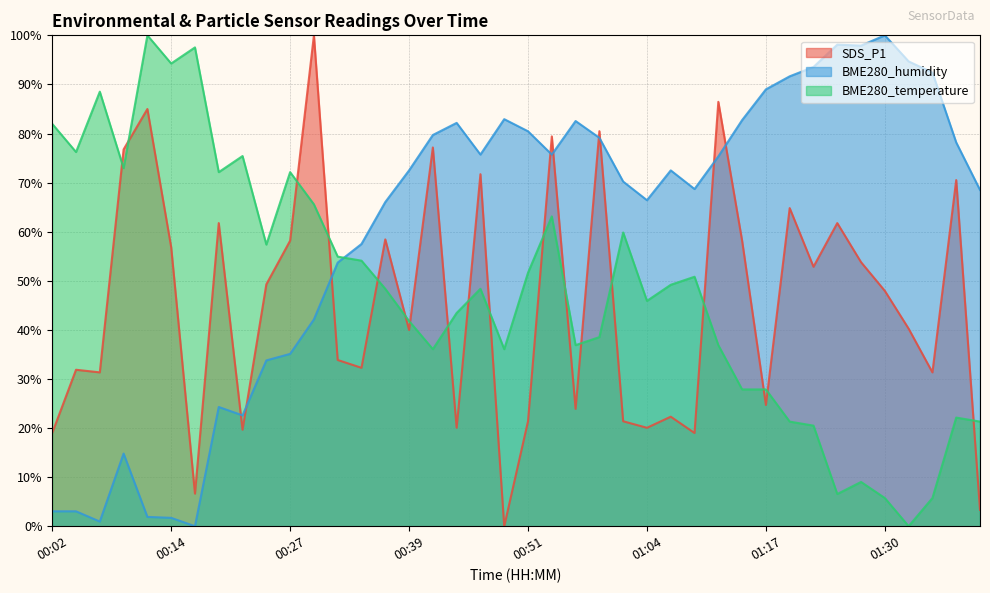

Reading left to right, transcribe all the data shown in this chart.

SDS_P1: 19.0	31.9	31.3	76.8	85.0	56.8	6.6	61.8	19.7	49.3	58.2	100.0	33.9	32.3	58.4	40.0	77.2	20.1	71.7	0.0	21.4	79.4	23.9	80.5	21.4	20.1	22.3	19.0	86.5	58.2	24.7	64.8	52.9	61.8	53.8	47.9	40.2	31.3	70.5	3.3
BME280_humidity: 3.0	3.0	0.9	14.8	1.9	1.7	0.0	24.3	22.6	33.8	35.1	42.1	53.7	57.5	66.0	72.5	79.7	82.2	75.7	82.9	80.5	75.7	82.5	79.1	70.2	66.4	72.5	68.7	75.3	82.7	89.0	91.7	93.5	98.1	97.9	100.0	94.7	92.4	78.2	68.5
BME280_temperature: 82.0	76.2	88.5	73.0	100.0	94.3	97.5	72.1	75.4	57.4	72.1	65.6	54.9	54.1	48.4	41.8	36.1	43.4	48.4	36.1	51.6	63.1	36.9	38.5	59.8	45.9	49.2	50.8	36.9	27.9	27.9	21.3	20.5	6.6	9.0	5.7	0.0	5.7	22.1	21.3